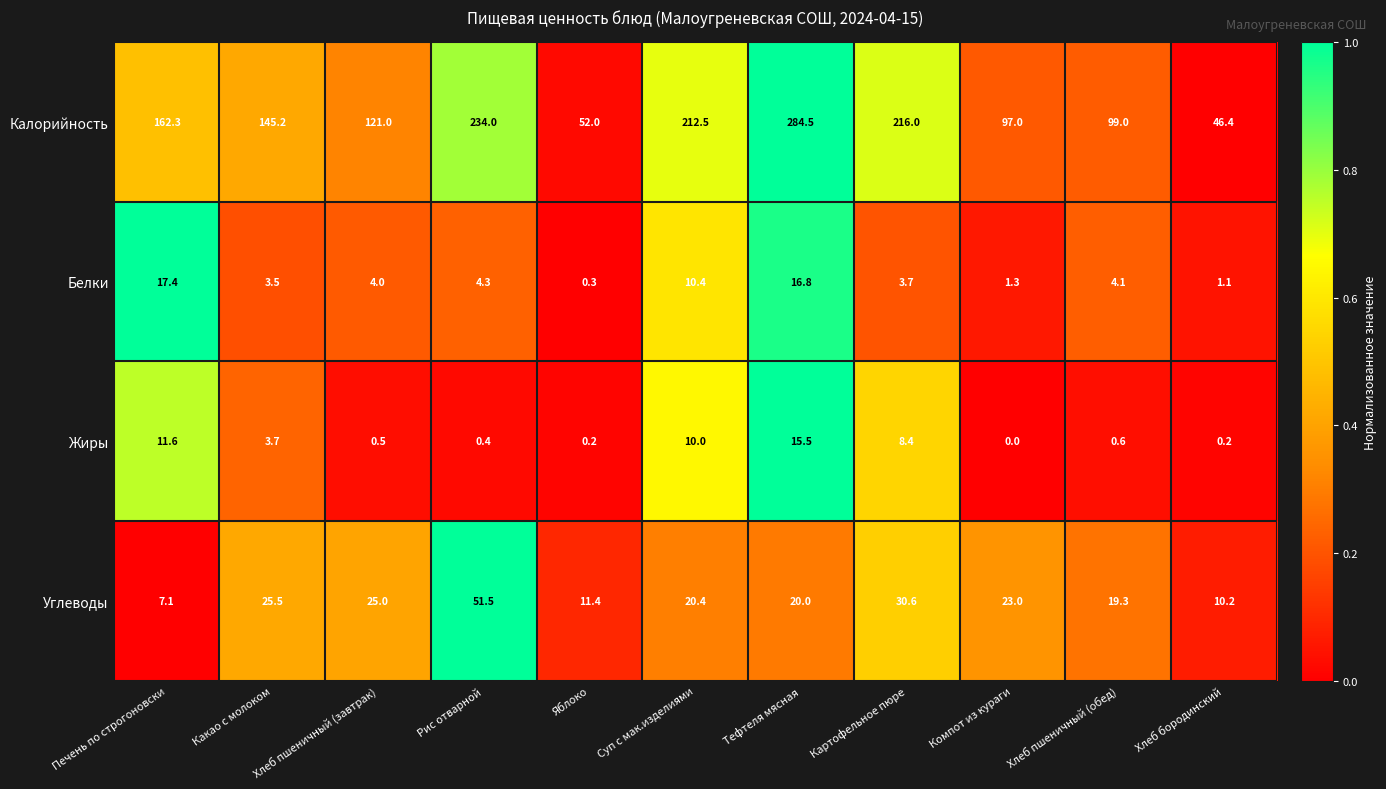

What is the sum of all Калорийность values?

1669.9